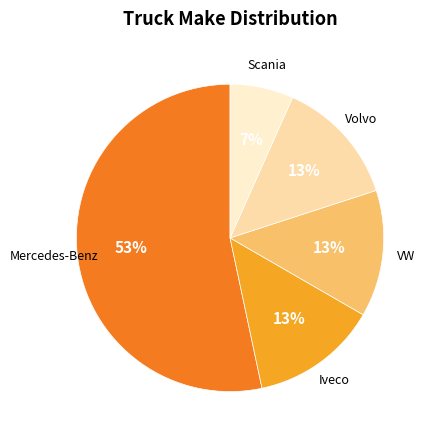

Count the number of slices in the pie.

5